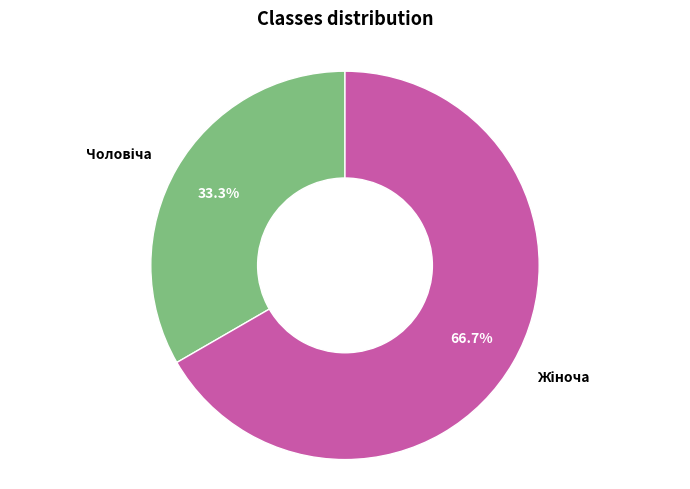

Is there any slice that represents more than half of the pie?

Yes